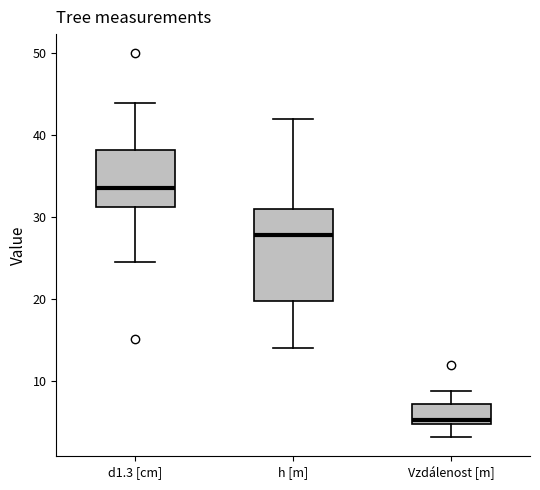

Where does the upper whisker of the box for h [m] end on the y-axis? The values are not printed on the chart, so give them approximately, as read against the axis.

42